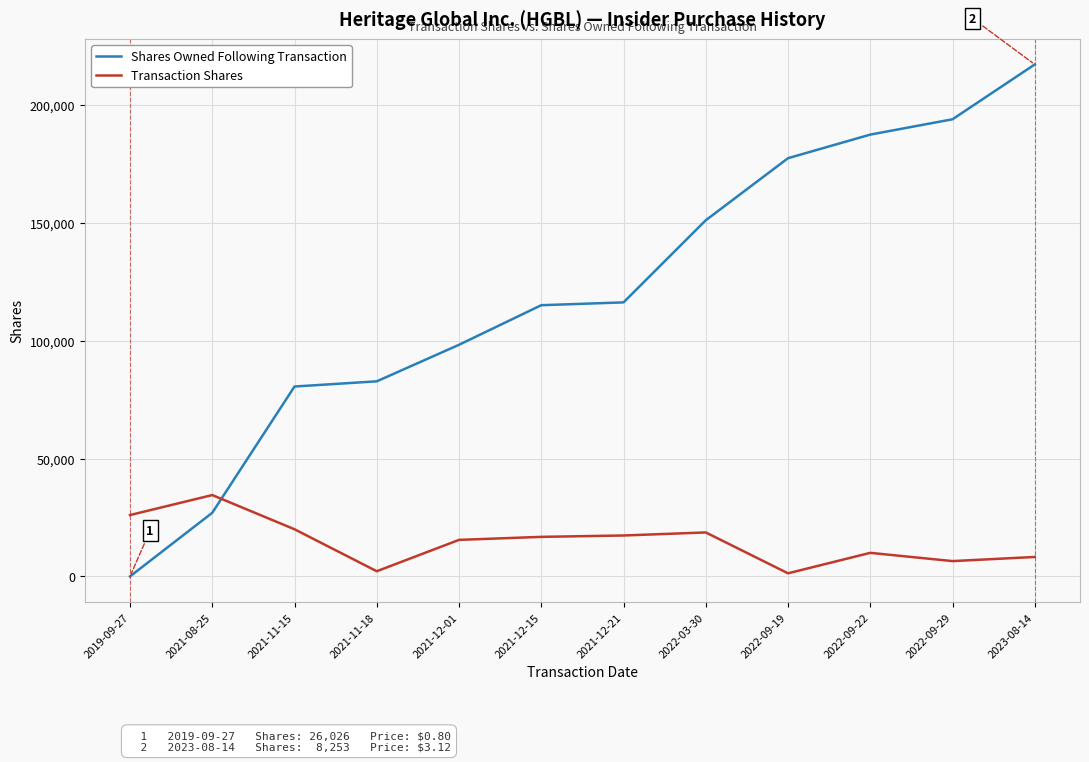

At 2021-11-15, list the series in order from smallest to largest.

Transaction Shares, Shares Owned Following Transaction